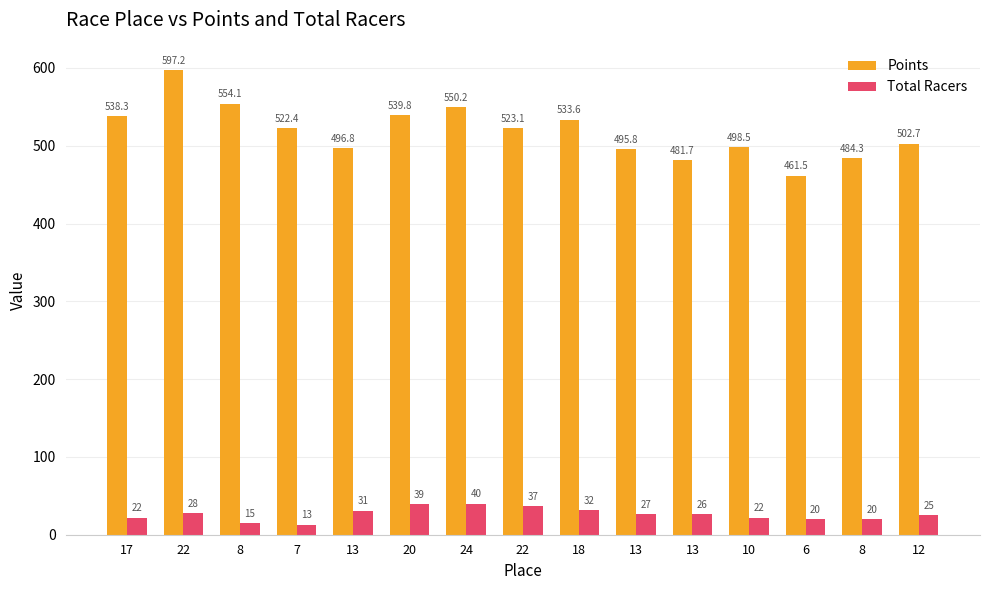

How many data points in Points are above 522?

8